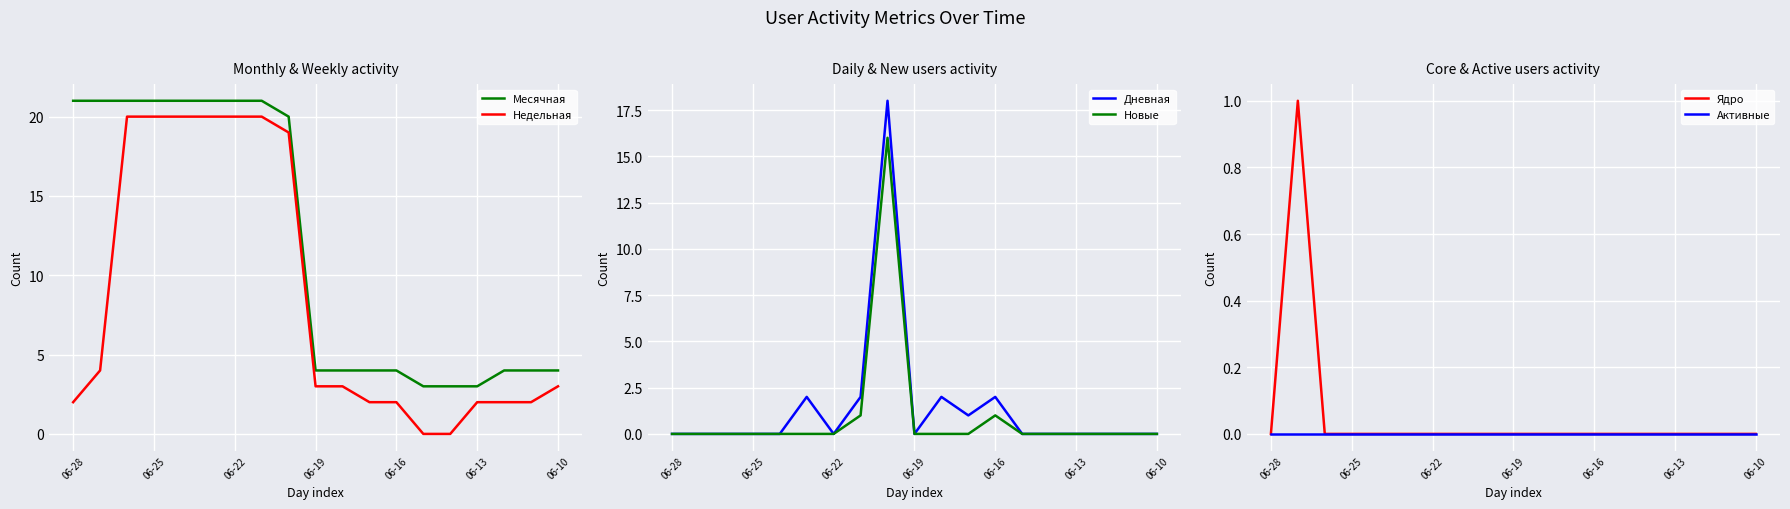

What is the average value of the Дневная series?

1